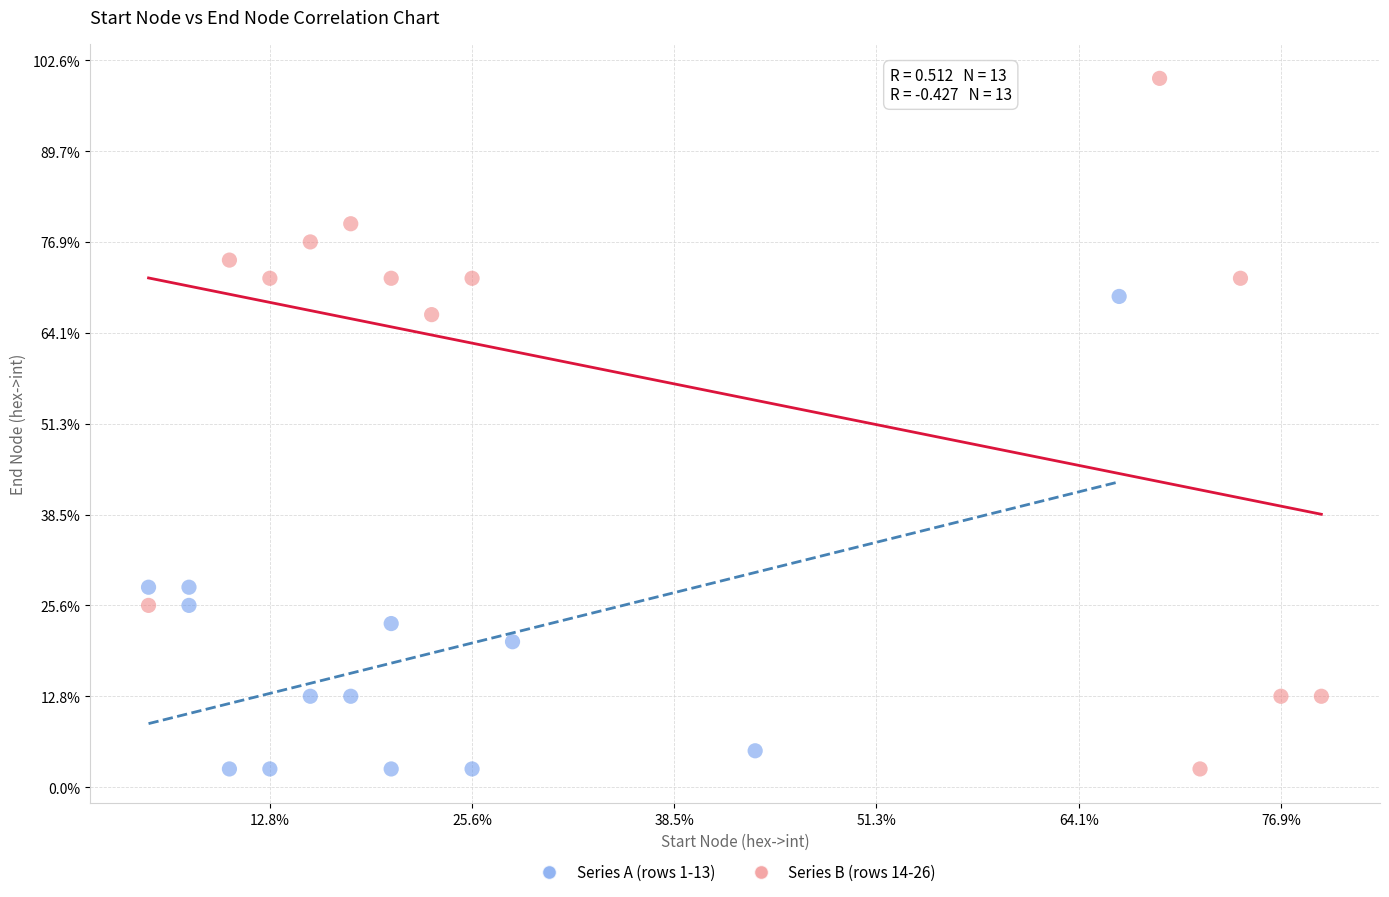

Which series has the largest Y range (max minus min)?

Series B (rows 14-26)